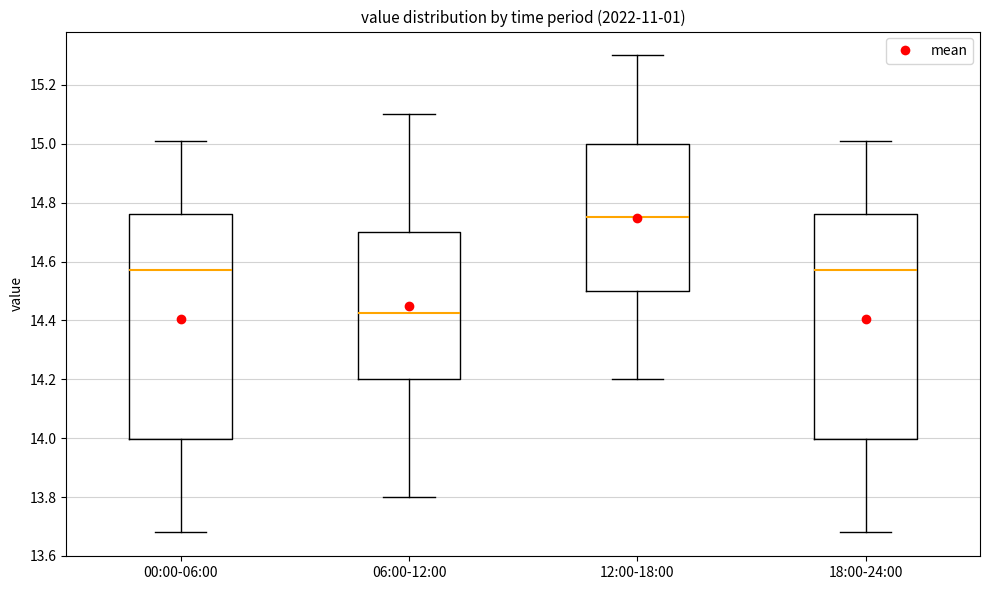

Which box's median line is the highest?

12:00-18:00